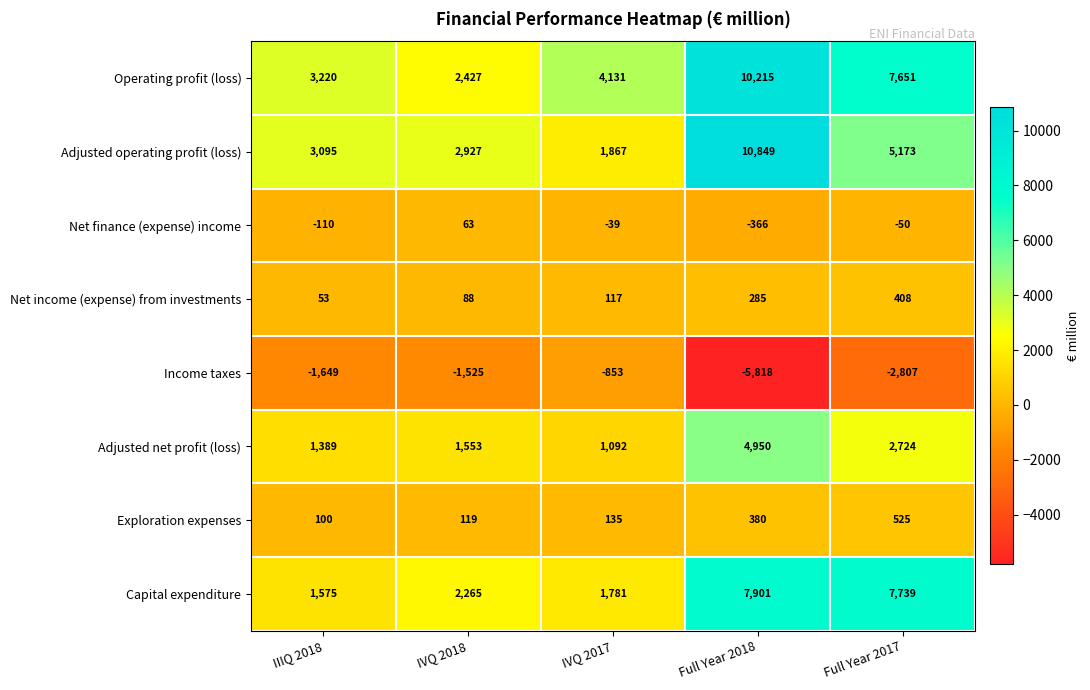

What is the maximum value shown in the chart?

10849